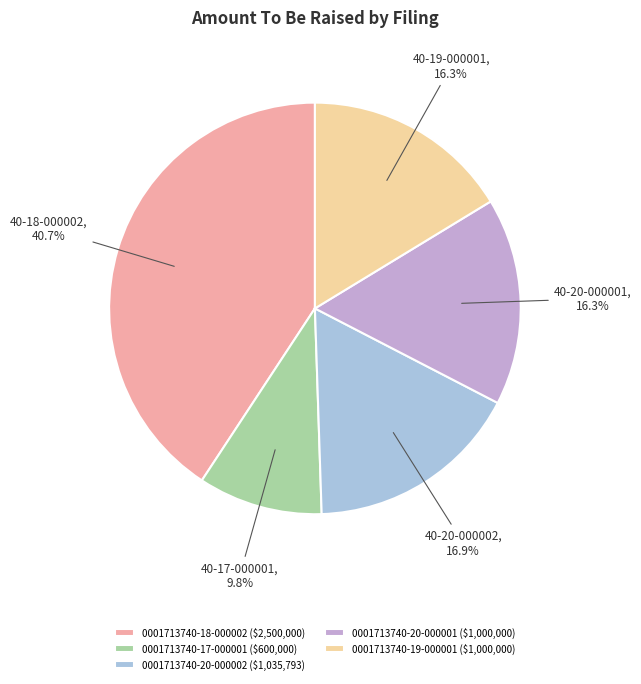

To the nearest percent, what percentage of the pie is 0001713740-17-000001?

10%